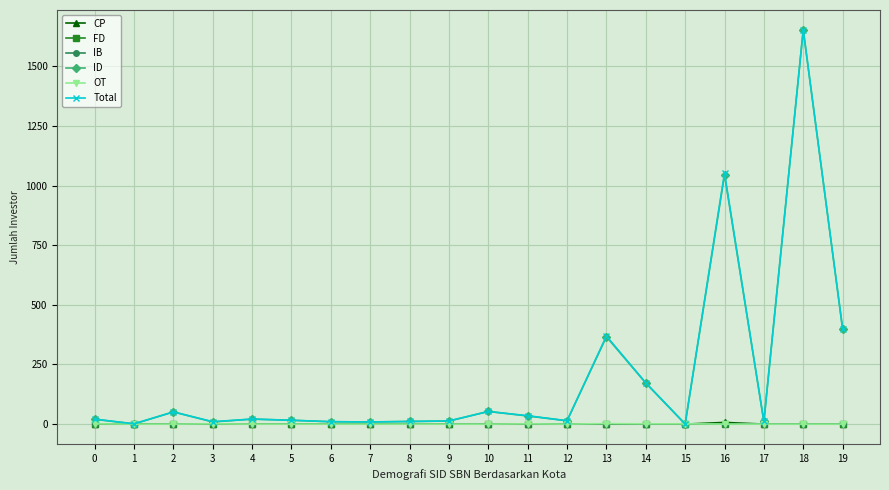

Reading left to right, transcribe all the data shown in this chart.

CP: 0	0	0	0	0	0	0	0	0	0	0	0	0	0	0	0	7	0	0	1
FD: 0	0	0	0	0	0	0	0	0	0	0	0	0	0	0	0	0	0	0	0
IB: 0	0	0	0	0	0	0	0	0	0	0	0	0	0	0	0	0	0	0	0
ID: 20	1	51	9	21	16	10	9	11	13	53	34	14	366	172	0	1045	11	1652	399
OT: 1	0	0	1	0	0	0	0	0	0	0	1	0	2	1	1	0	0	0	0
Total: 21	1	51	10	21	16	10	9	11	13	53	35	14	369	173	1	1052	11	1653	400